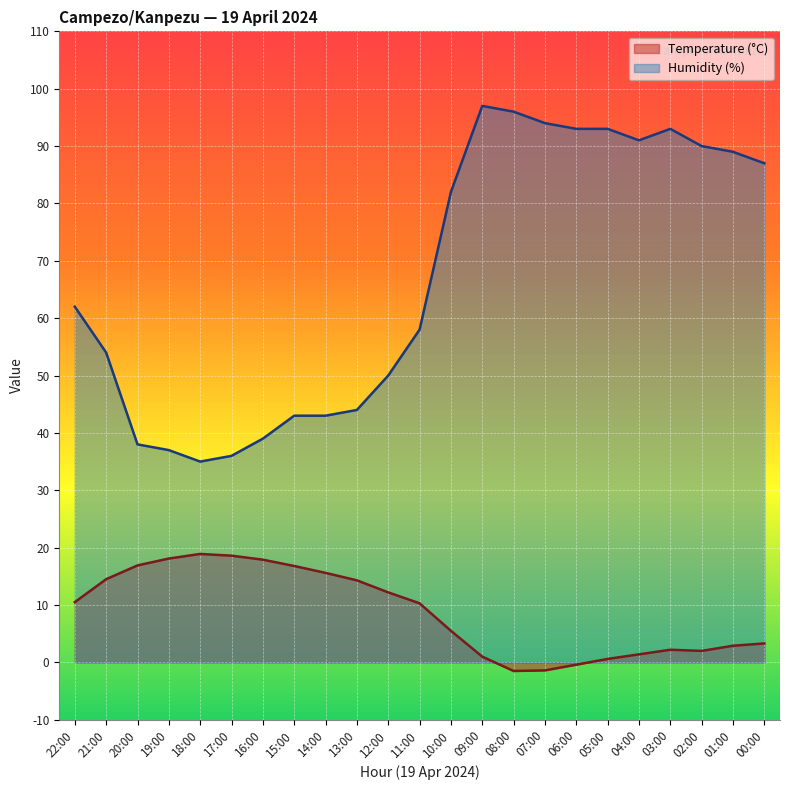

Which label corresponds to the largest value in the chart?

09:00